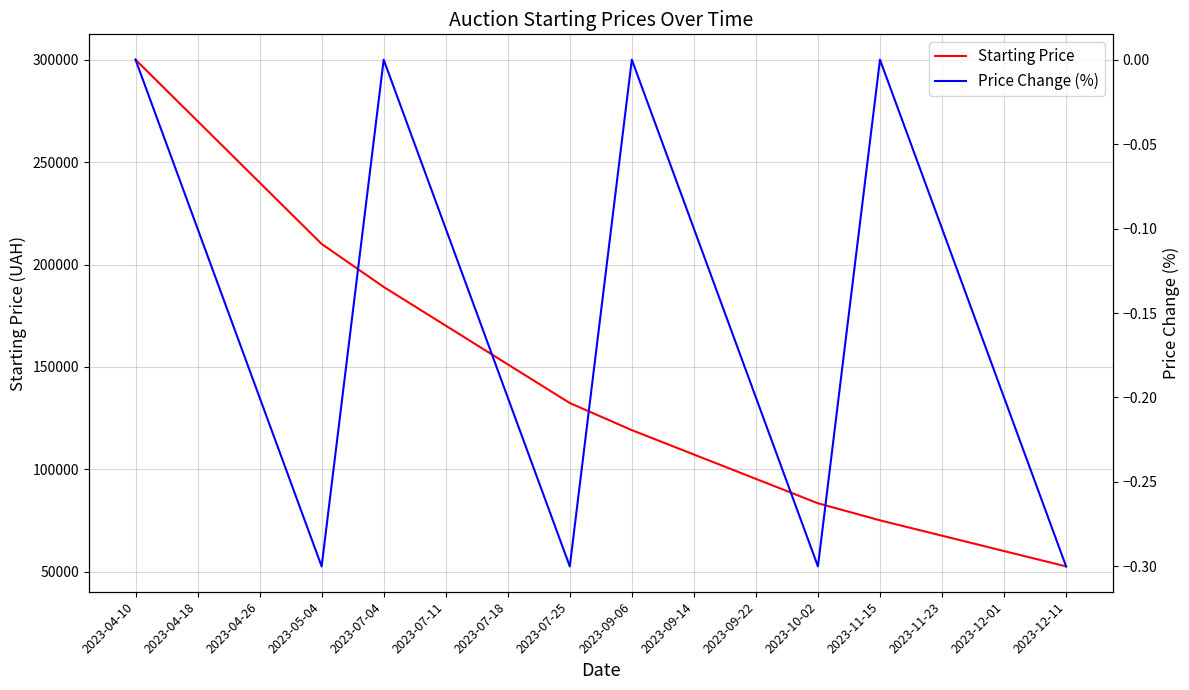

What value does the Price Change (%) series have at 2023-07-25?

-0.3